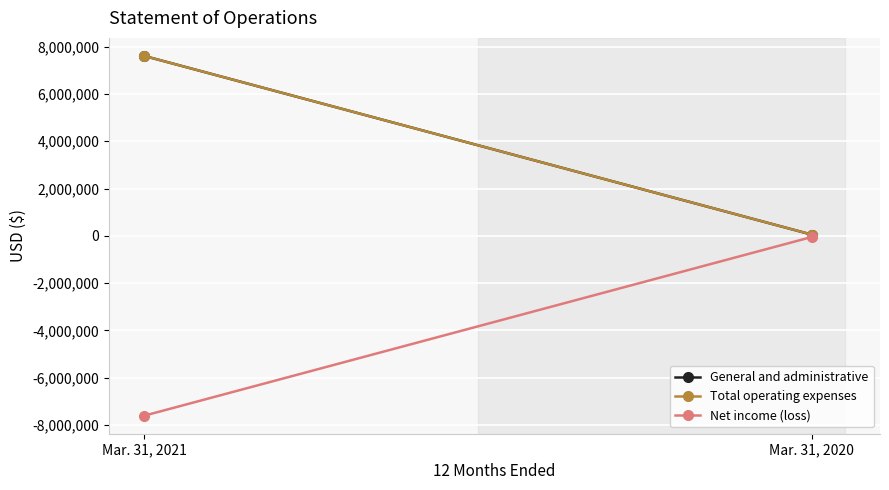

List the series in order of their peak value, highest first.

General and administrative, Total operating expenses, Net income (loss)